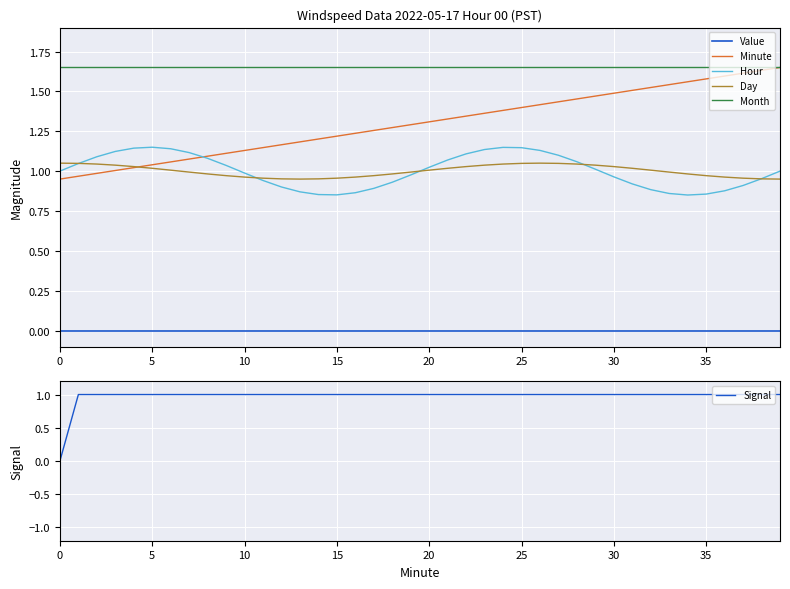

After their last crossing, which series has the higher values: Day or Minute?

Minute